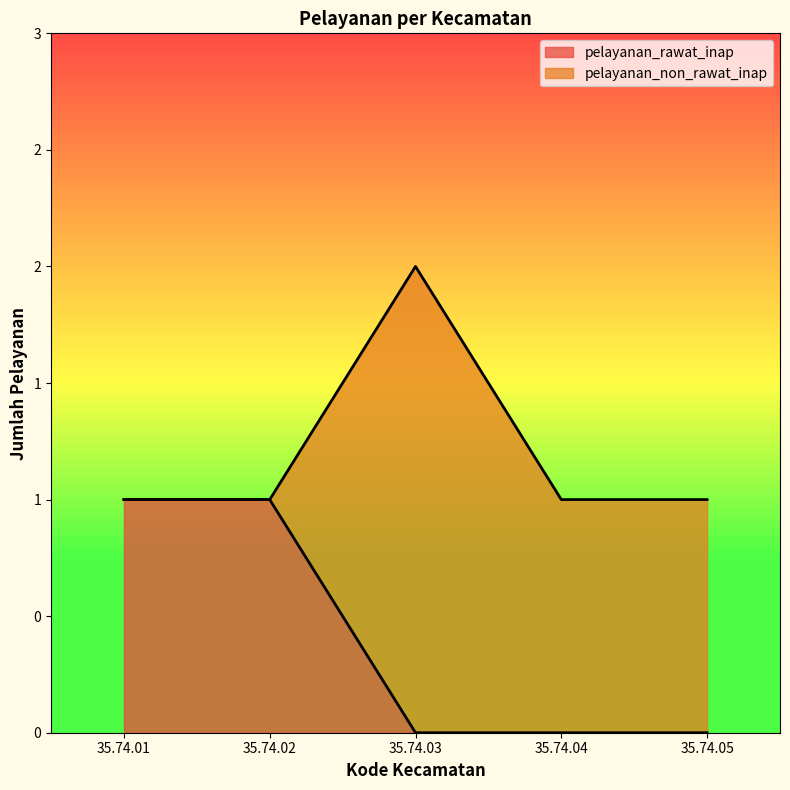

Reading left to right, what are all the values shown in this chart?

1	1	0	0	0